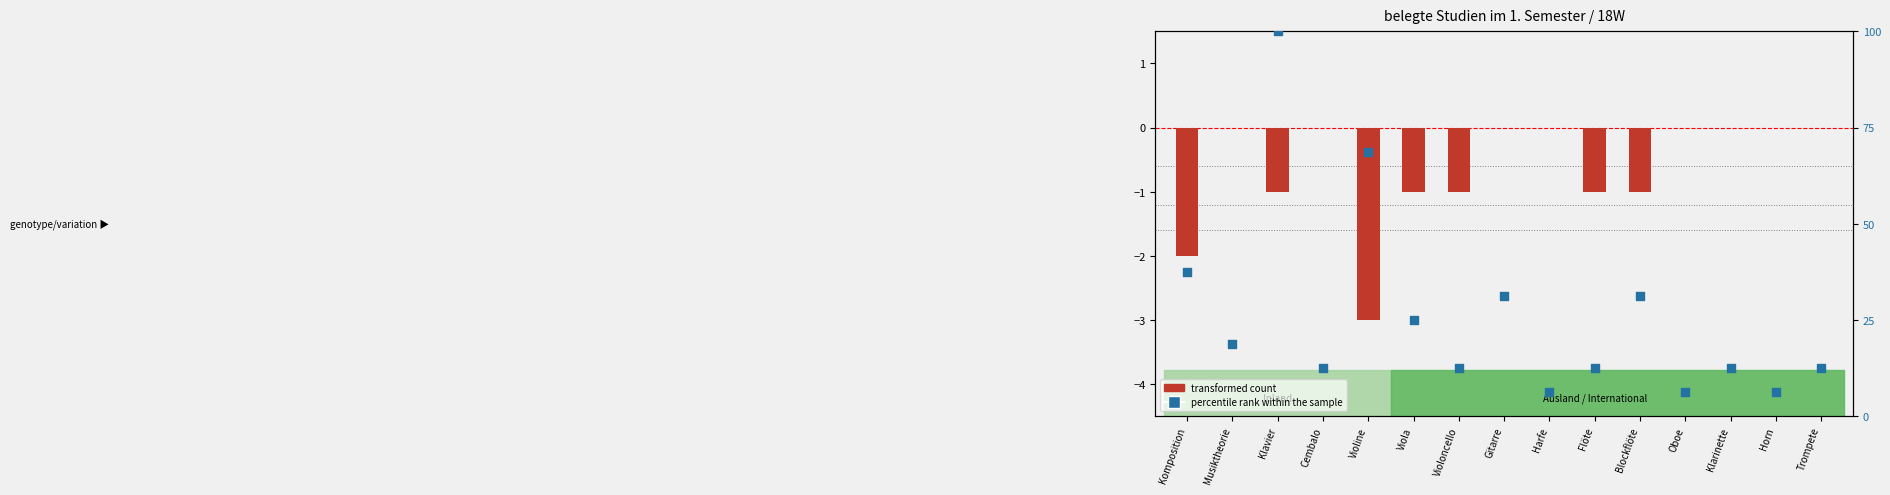

Which series has the largest total across all categories?

percentile rank within the sample